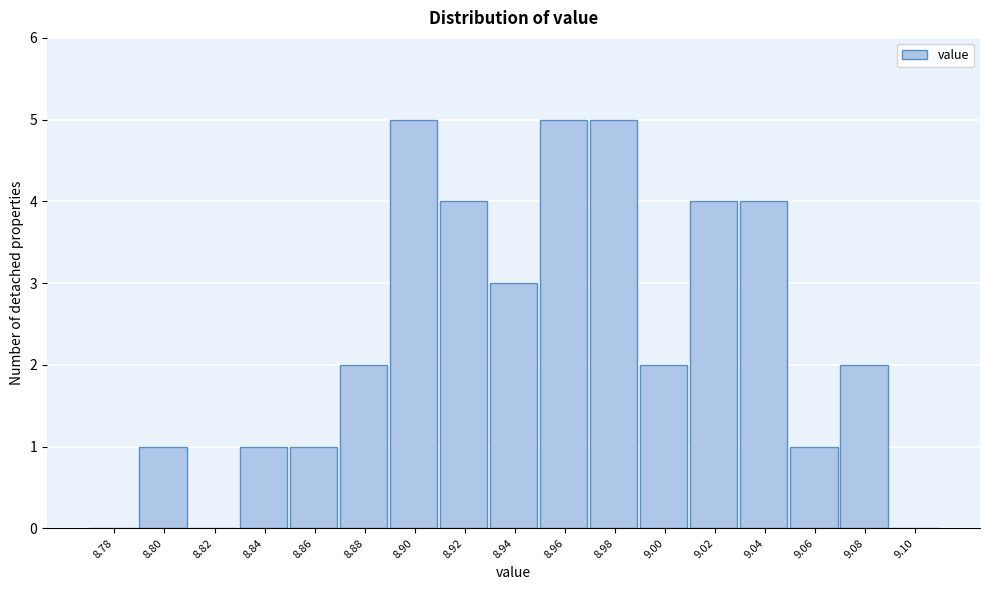

Reading left to right, what are all the values shown in this chart?

8.78=0	8.80=1	8.82=0	8.84=1	8.86=1	8.88=2	8.90=5	8.92=4	8.94=3	8.96=5	8.98=5	9.00=2	9.02=4	9.04=4	9.06=1	9.08=2	9.10=0